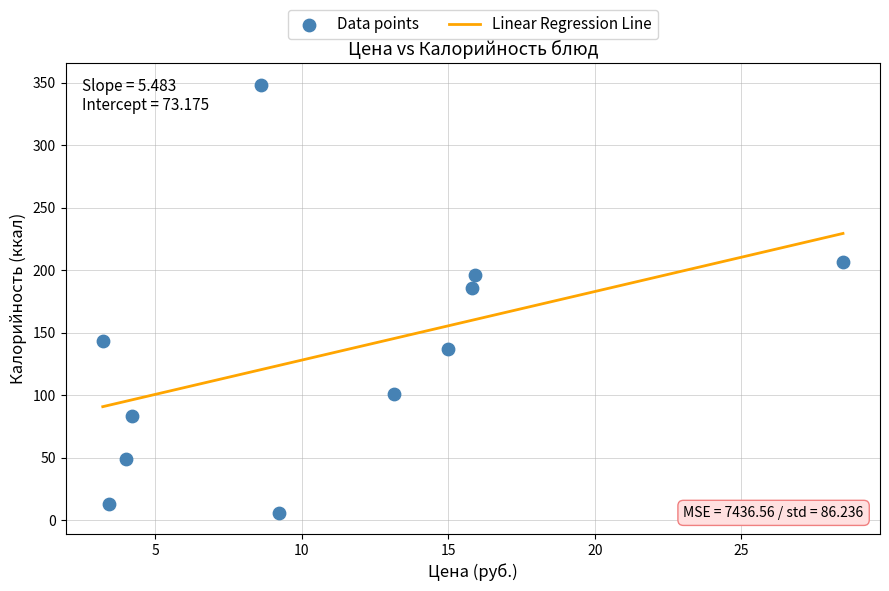

What Y value in the scatter plot is closest to 177?

185.9